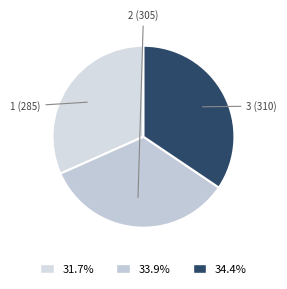

Which has a higher value, 1 (285) or 3 (310)?

3 (310)